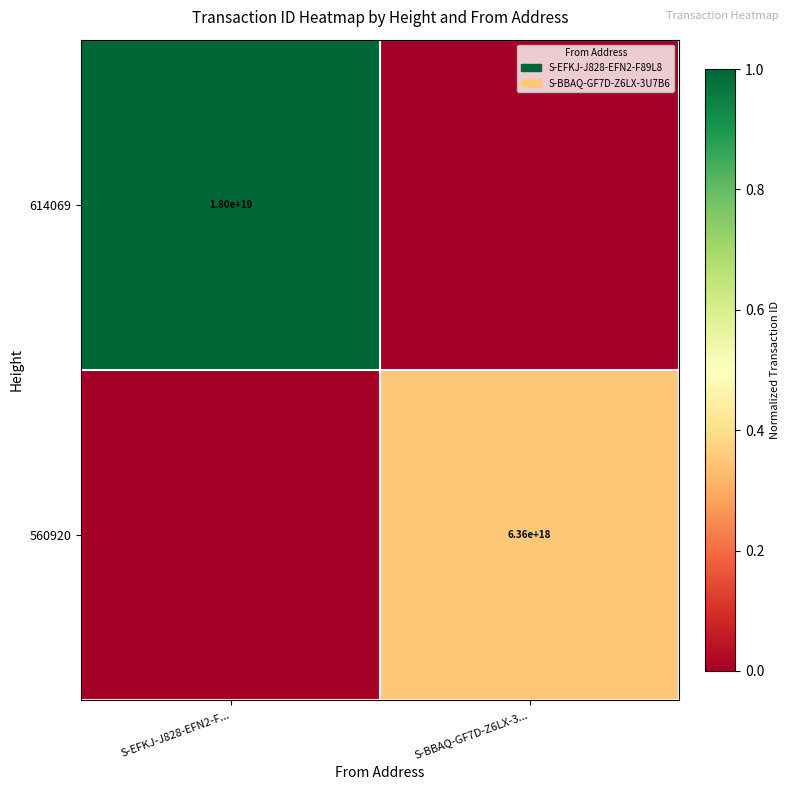

The value of 614069 at S-EFKJ-J828-EFN2-F... is 26615941098613370880. True or false?

False